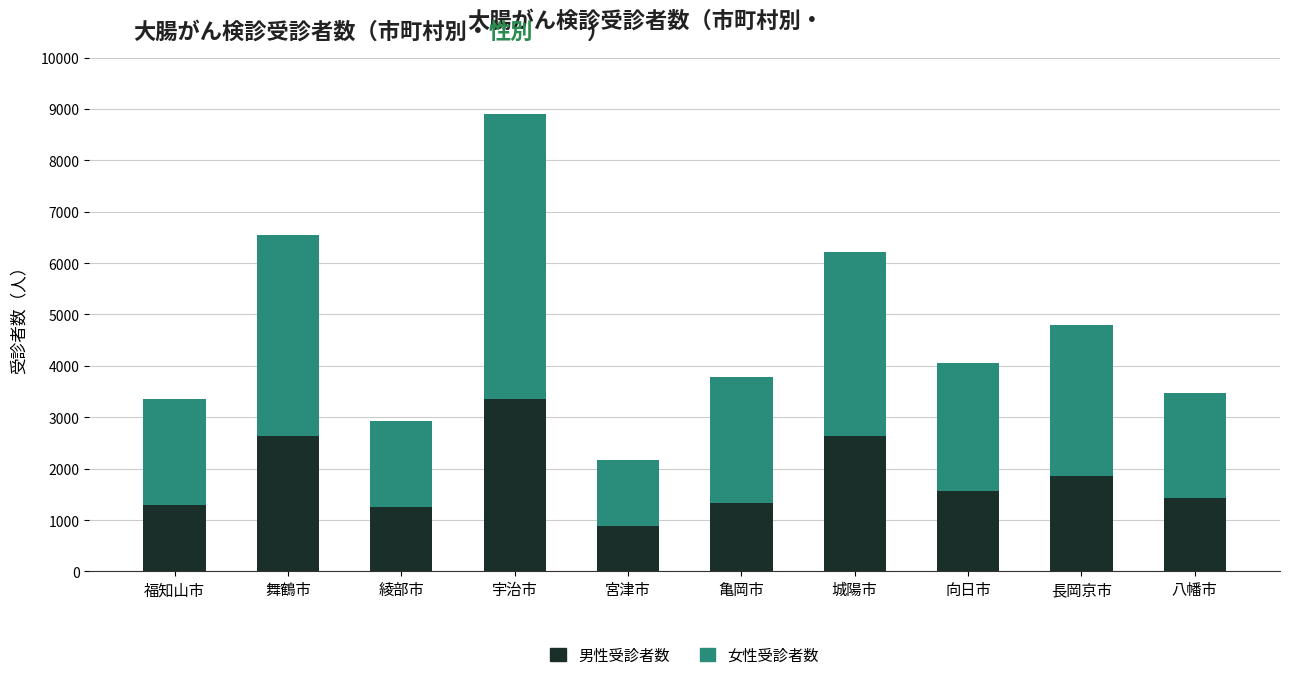

At which category is the sum across all series the highest?

宇治市